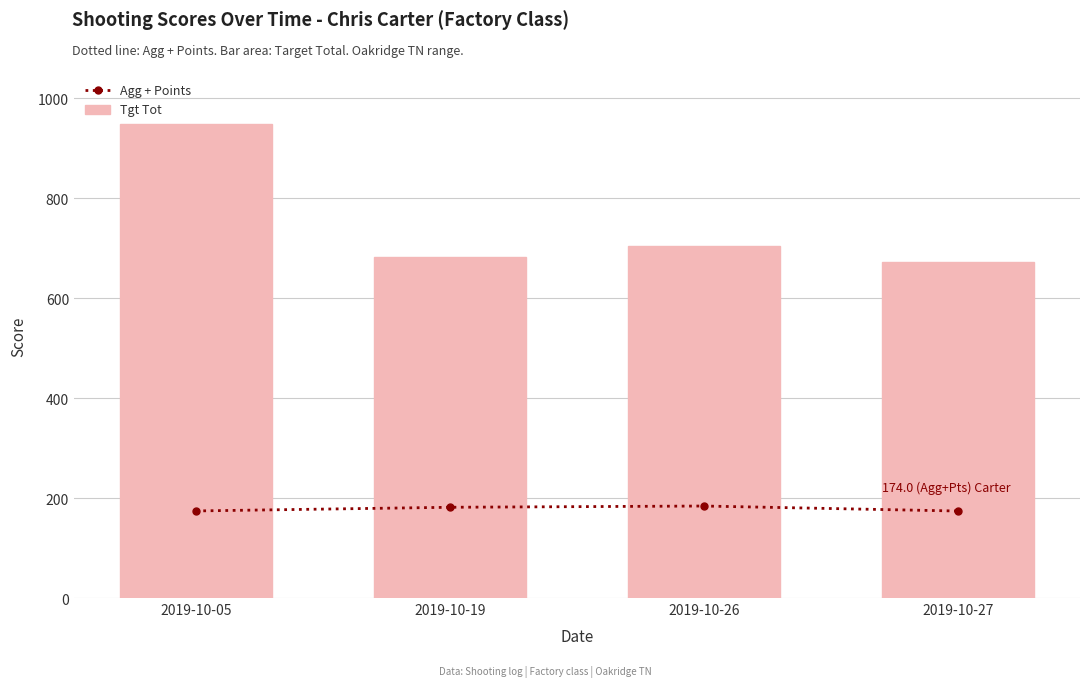

Reading left to right, extract all data points from this chart.

Agg + Points: 2019-10-05=174.2	2019-10-19=181.5	2019-10-26=184.0	2019-10-27=174.0
Tgt Tot: 2019-10-05=949.0	2019-10-19=682.0	2019-10-26=704.0	2019-10-27=672.0